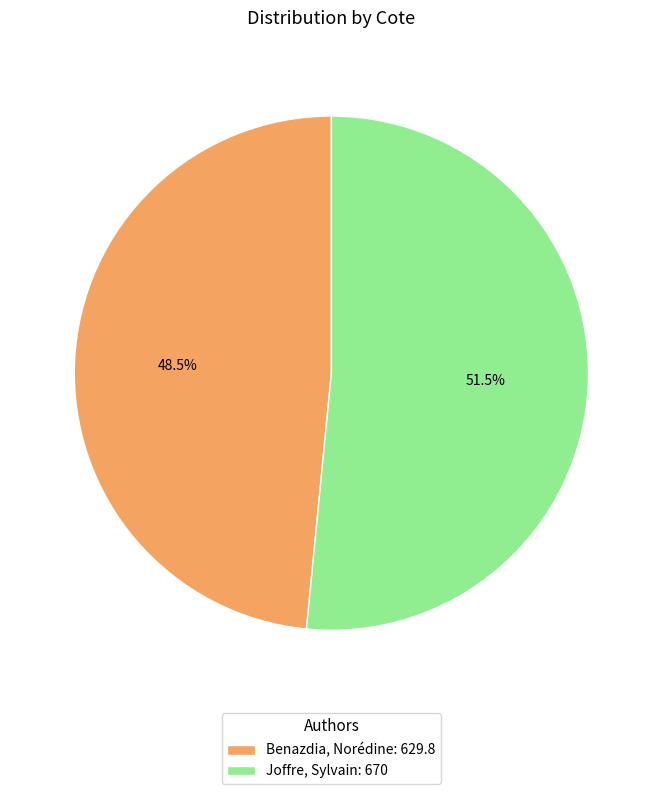

Is Joffre, Sylvain: 670 the majority of the pie?

Yes